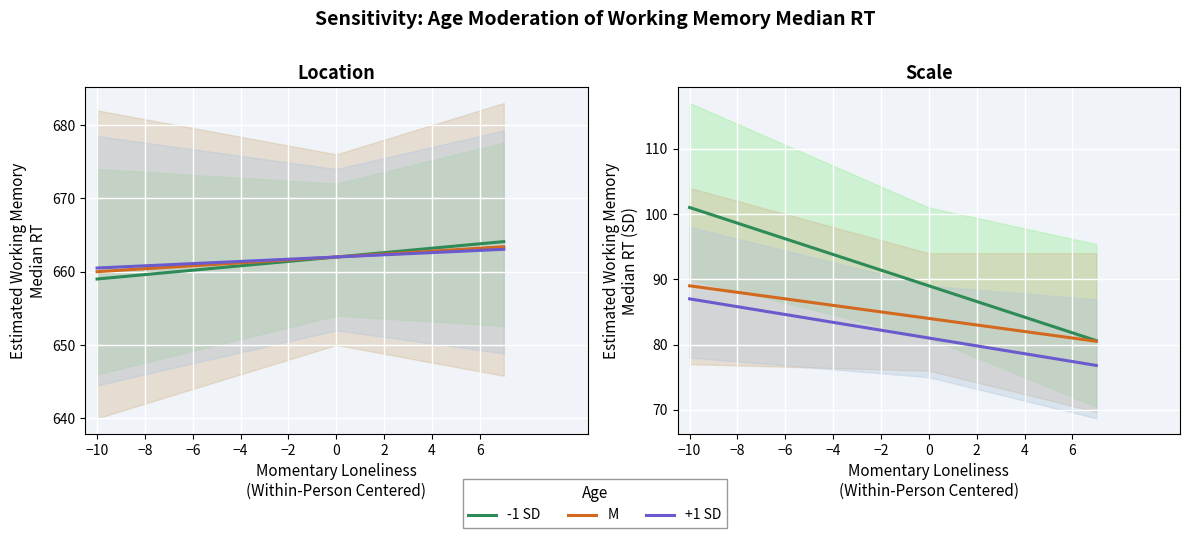

Read the M value at 0.

84.0